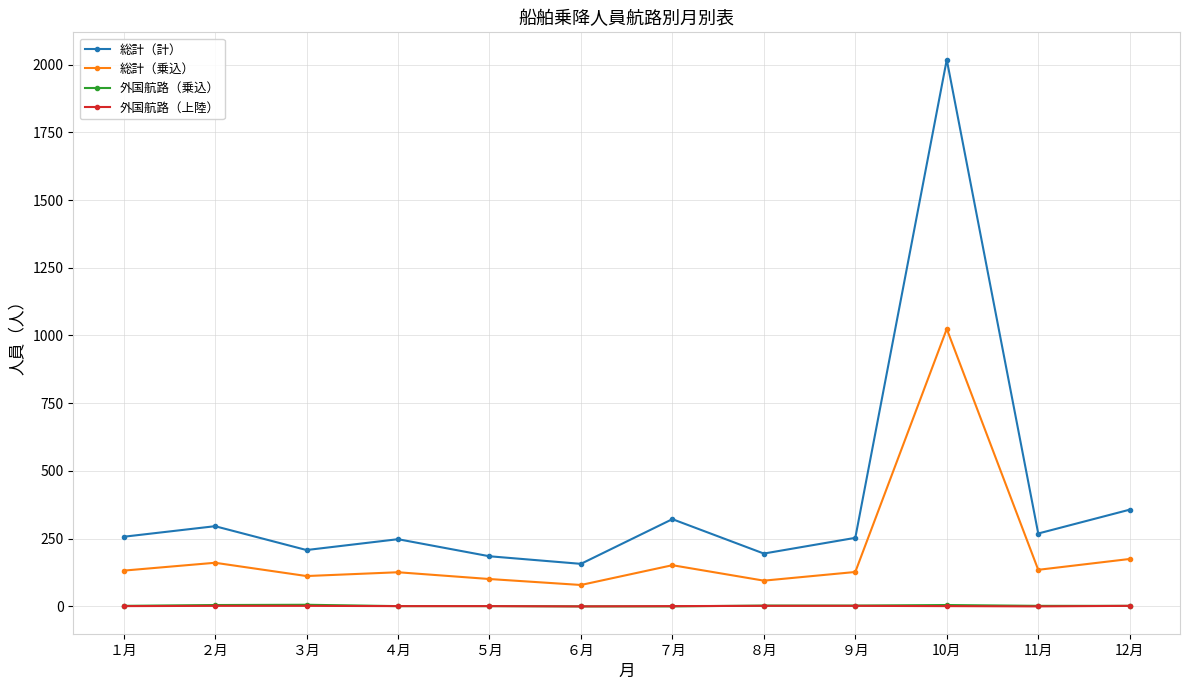

Which series has the widest spread of values?

総計（計）